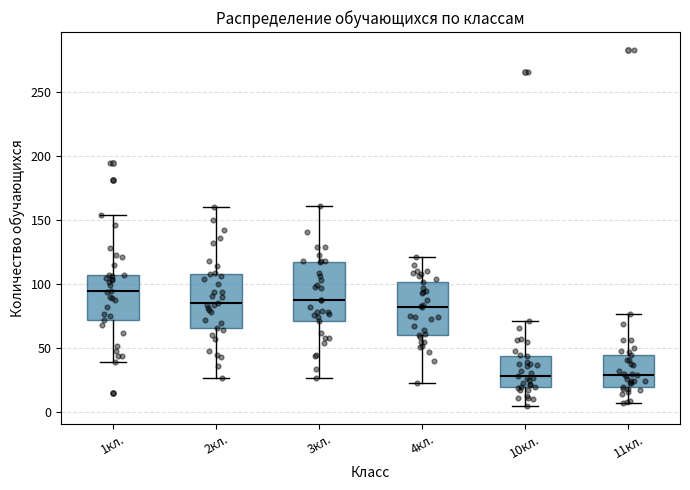

Where is the lower edge of the box for 10кл. on the y-axis? The values are not printed on the chart, so give them approximately, as read against the axis.

20